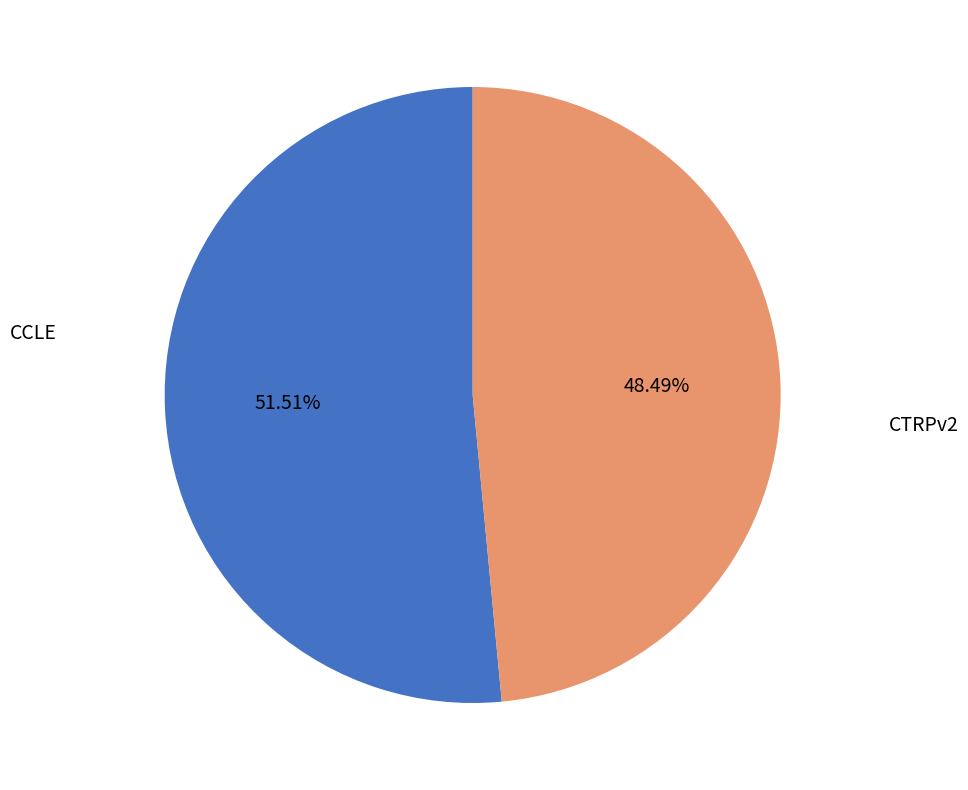

To the nearest percent, what portion does CCLE represent?

52%